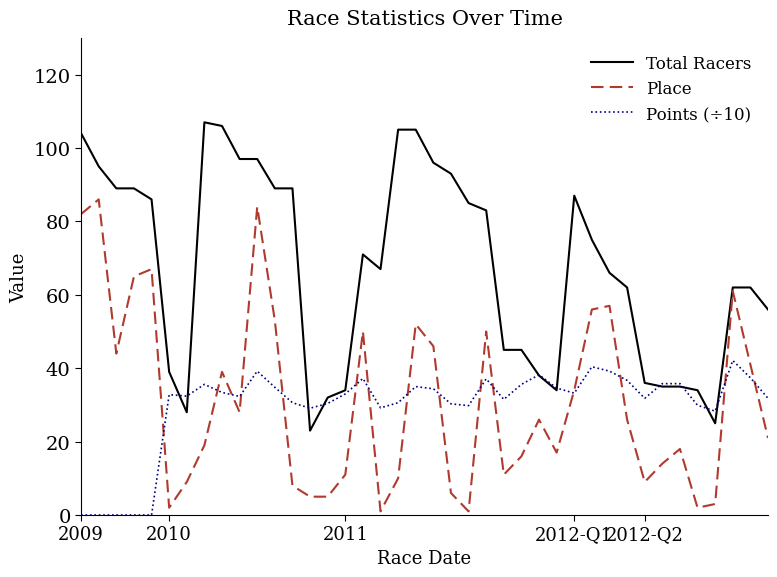

Rank the series by their maximum value, from highest to lowest.

Total Racers, Place, Points (÷10)